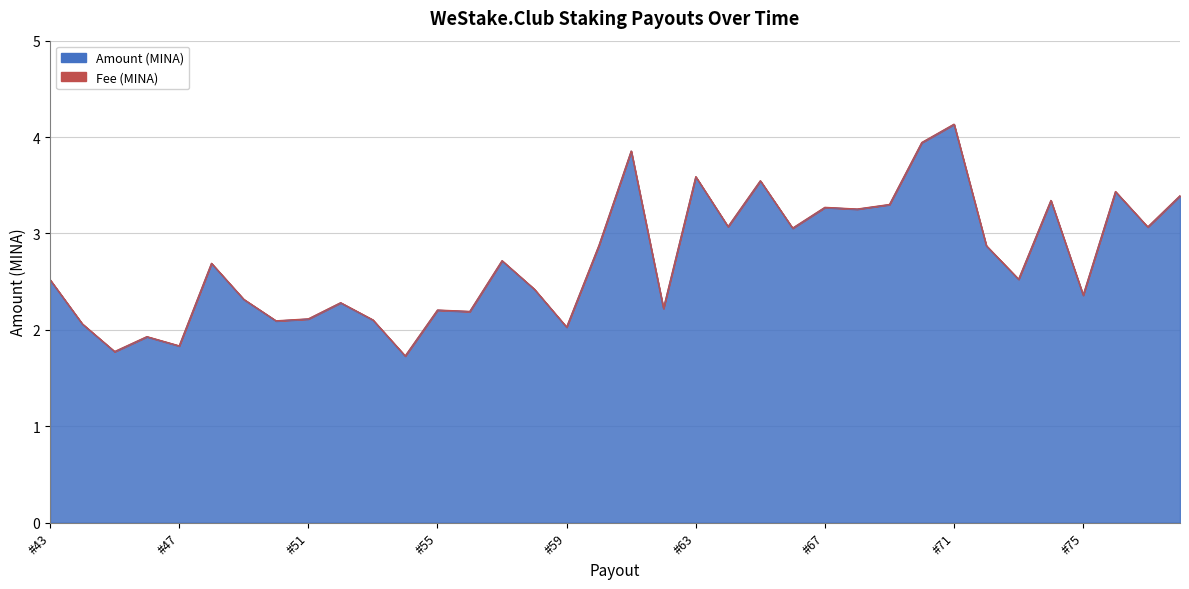

At which label does the data first exceed 2?

#43